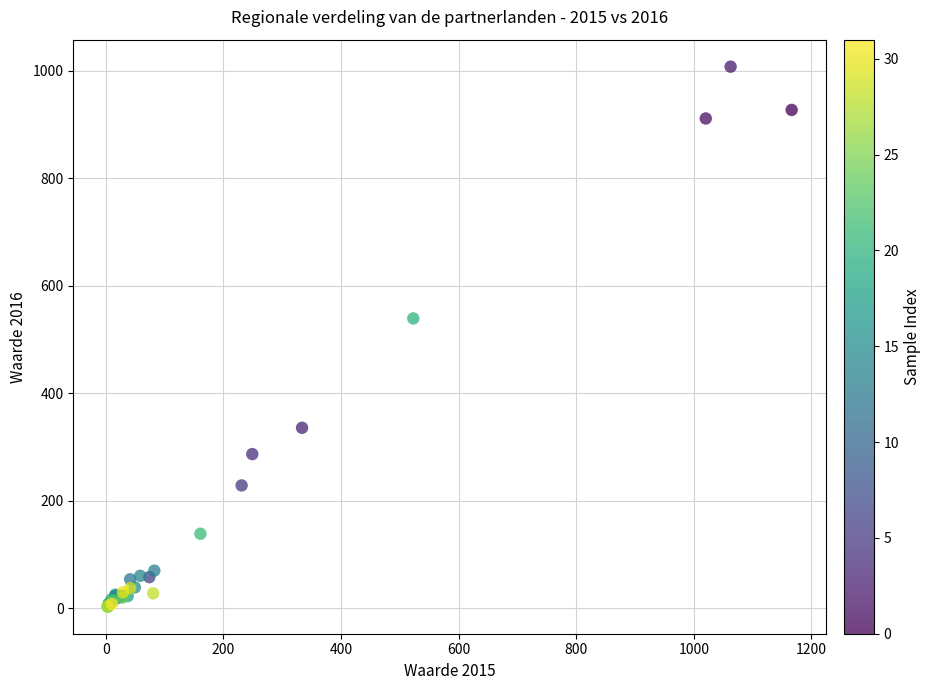

What Y value in the scatter plot is closest to 505?

539.1